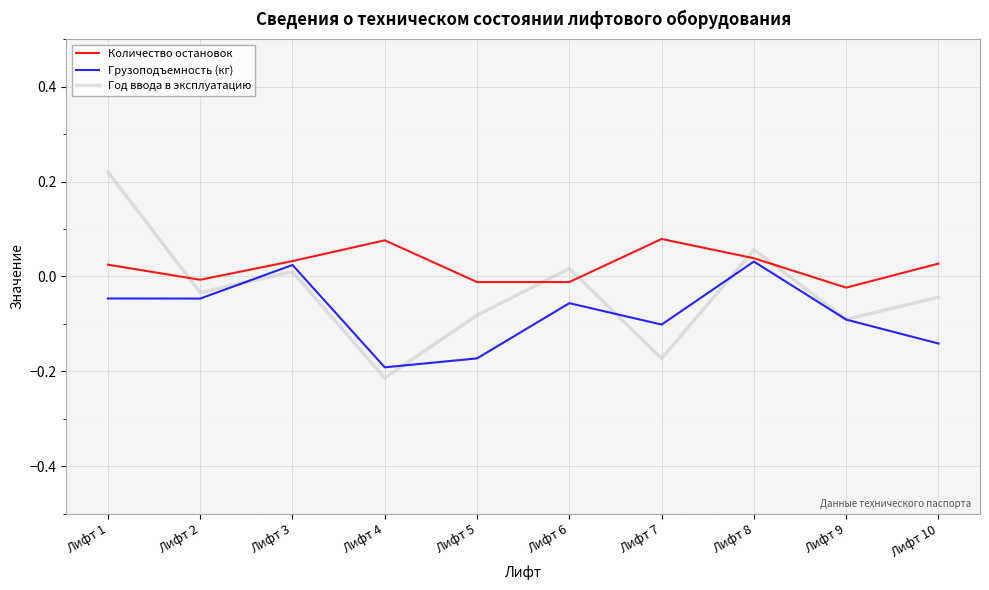

True or false: Год ввода в эксплуатацию and Количество остановок cross at least once.

True